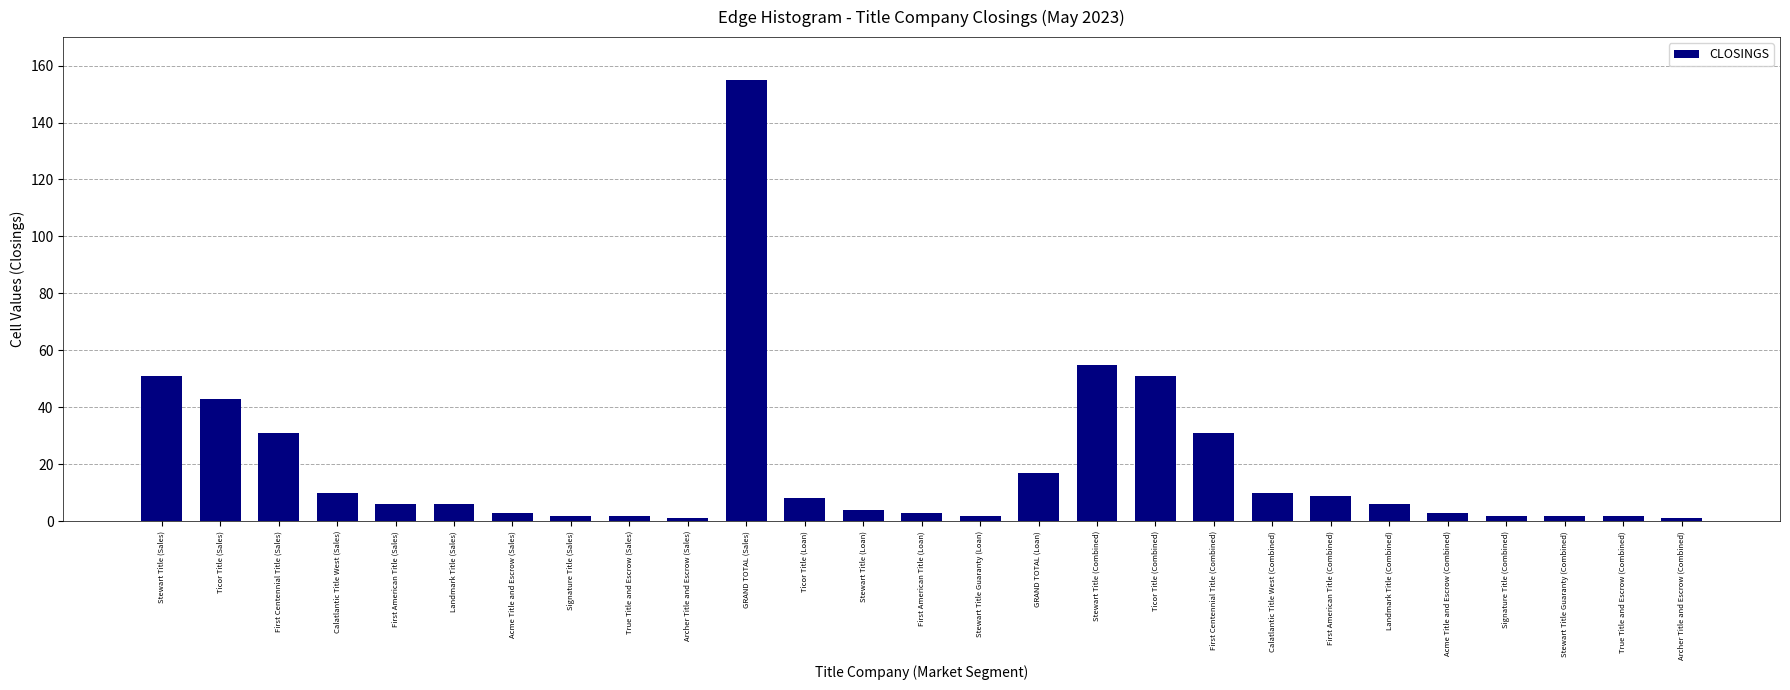

Reading left to right, transcribe all the data shown in this chart.

51	43	31	10	6	6	3	2	2	1	155	8	4	3	2	17	55	51	31	10	9	6	3	2	2	2	1